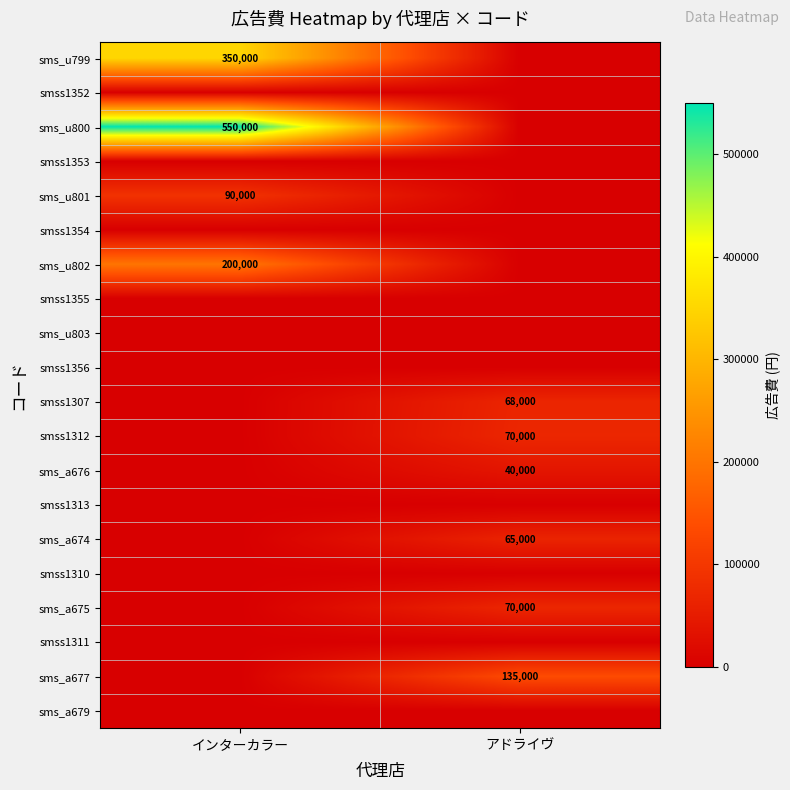

True or false: sms_u799 has a value of 543370 at インターカラー.

False